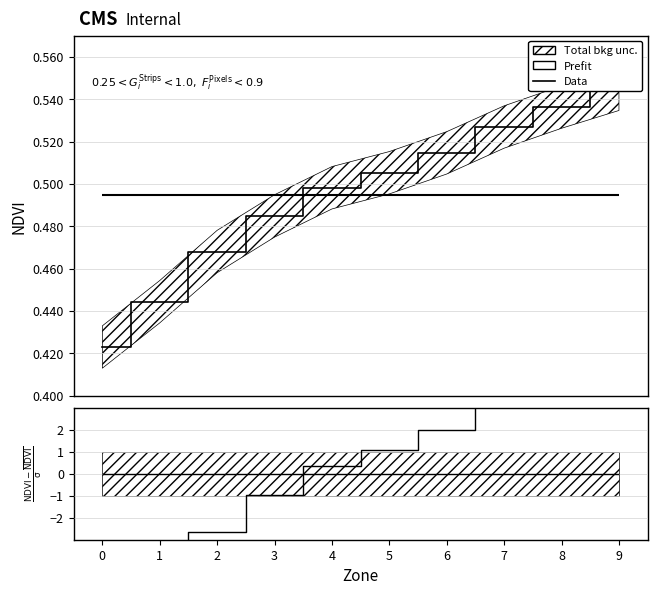

Reading left to right, what are all the values shown in this chart?

0=0.4	1=0.4	2=0.5	3=0.5	4=0.5	5=0.5	6=0.5	7=0.5	8=0.5	9=0.5